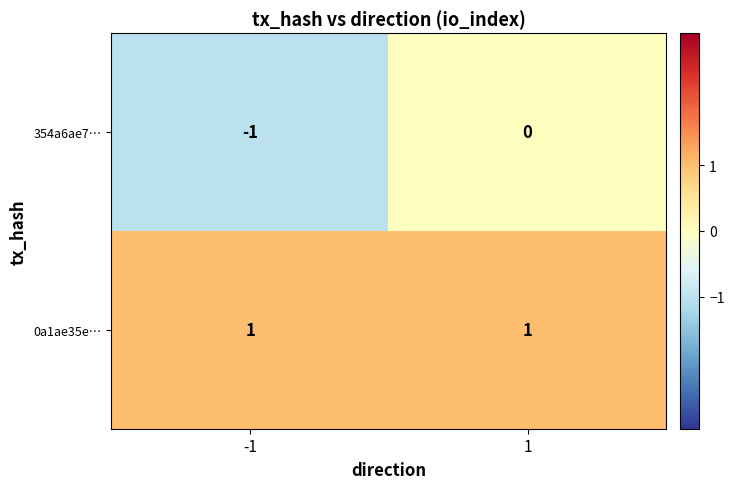

Between -1 and 1, which series saw the biggest shift?

354a6ae7…